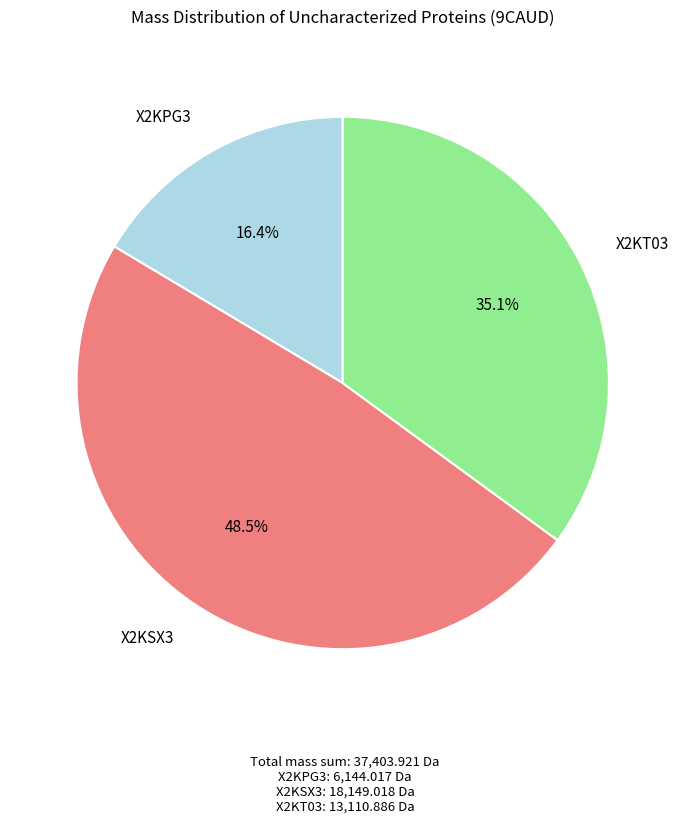

How many slices are in this pie chart?

3